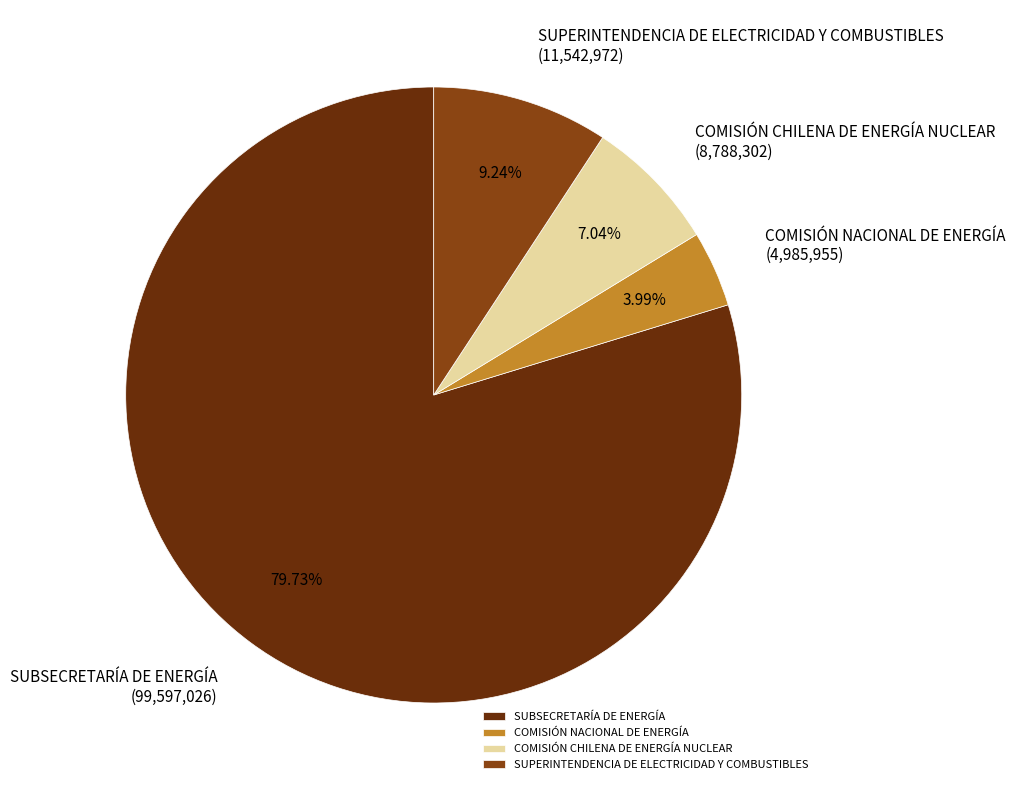

Approximately how many times larger is the value at SUBSECRETARÍA DE ENERGÍA compared to COMISIÓN NACIONAL DE ENERGÍA?

20.0